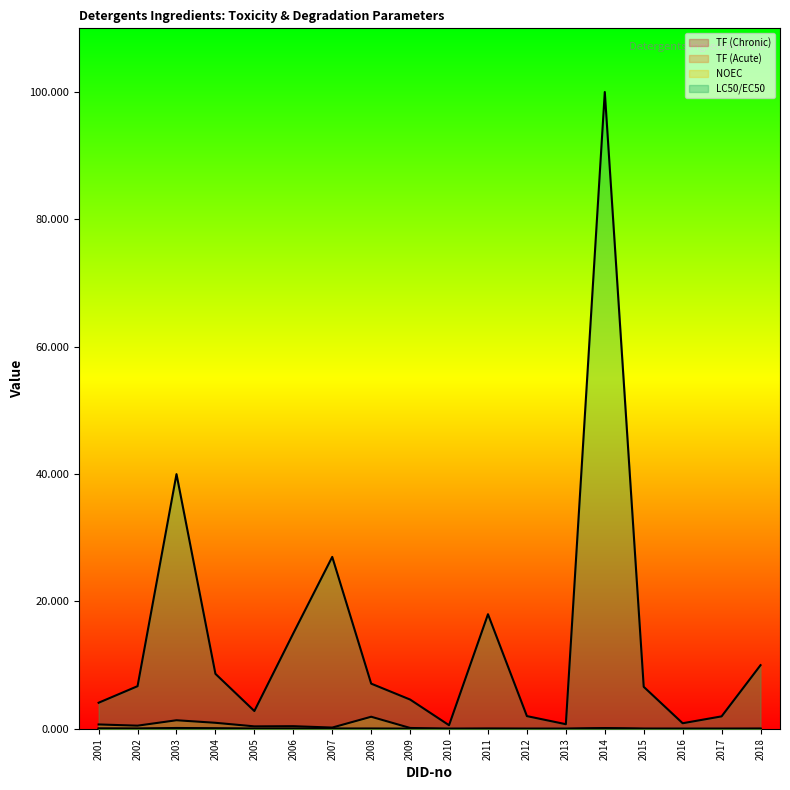

How many values in the LC50/EC50 series exceed 6?

10